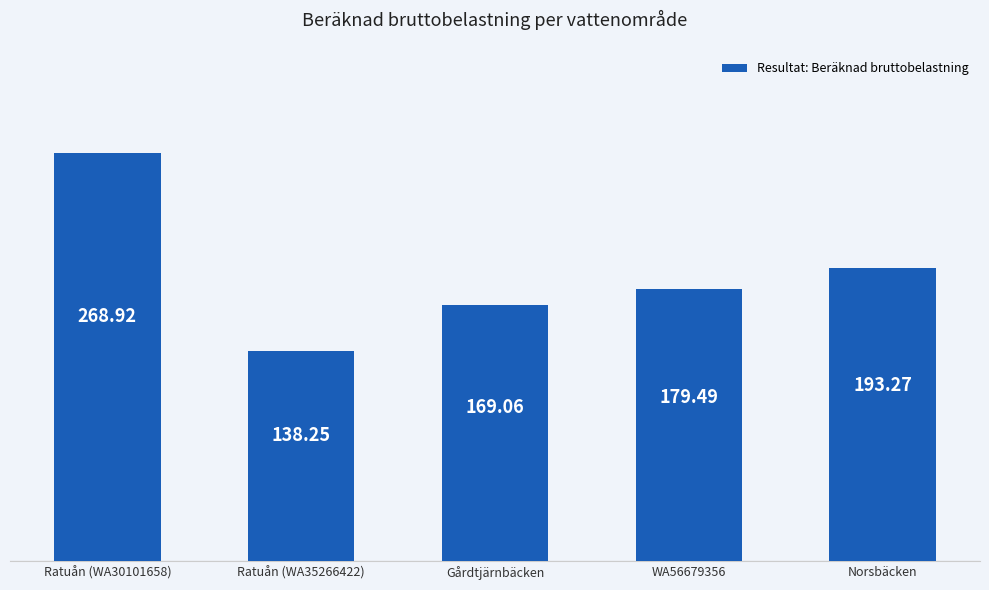

What is the sum of the values at Ratuån (WA35266422) and WA56679356?

317.7